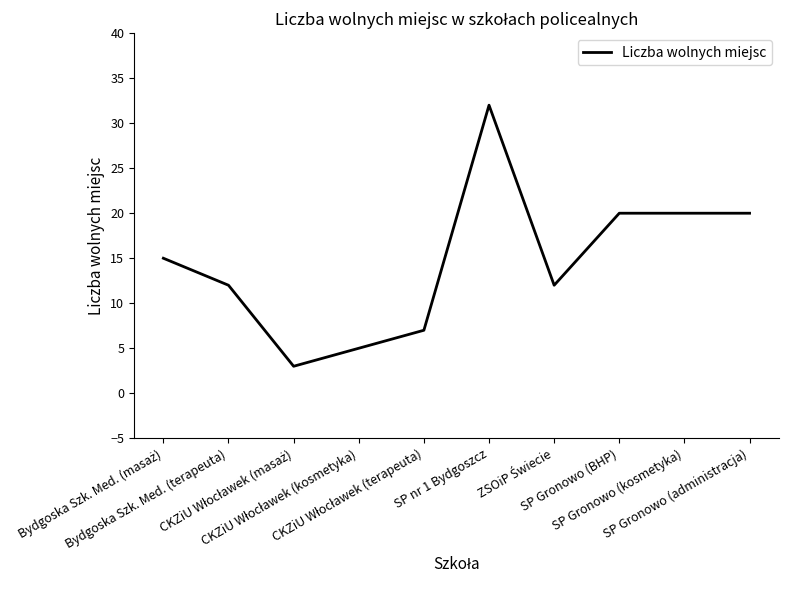

What is the difference between the second highest and minimum values?

17